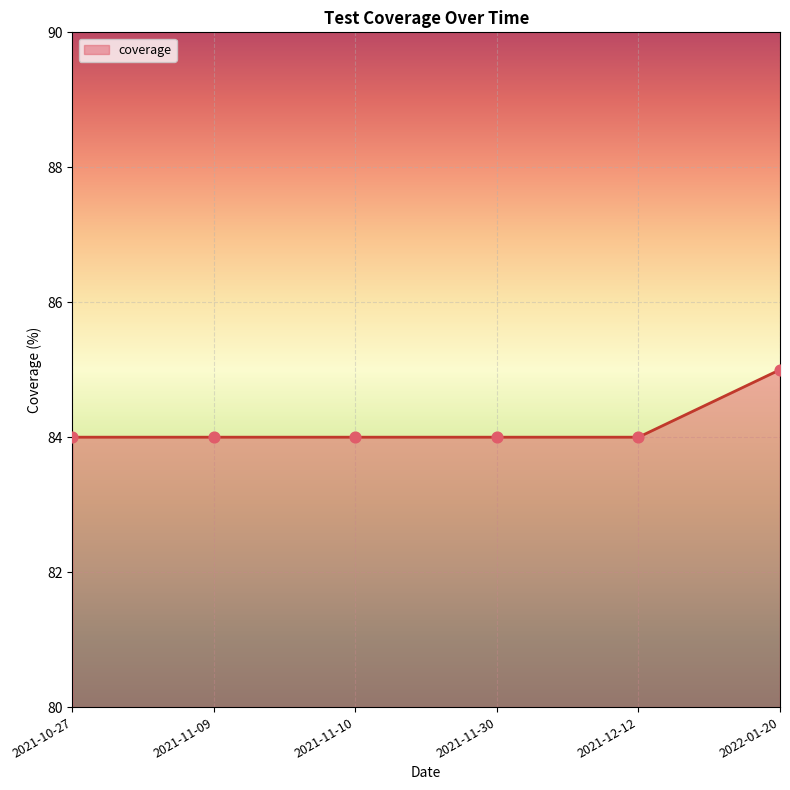

What is the ratio of the value at 2022-01-20 to the value at 2021-12-12?

1.0